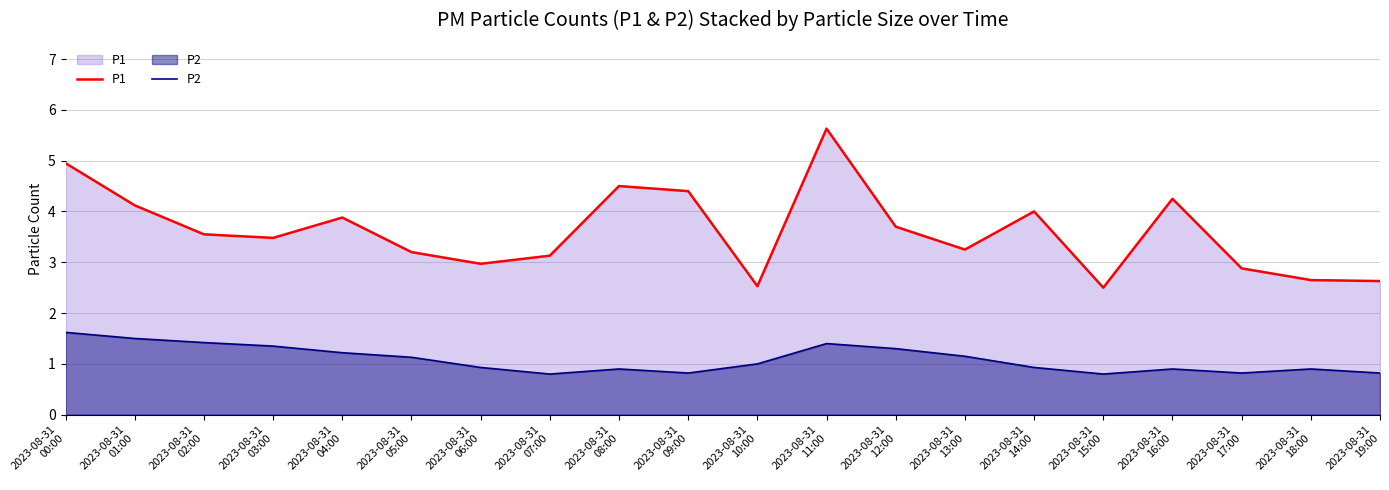

Where is the first local maximum for P2?

2023-08-31
08:00